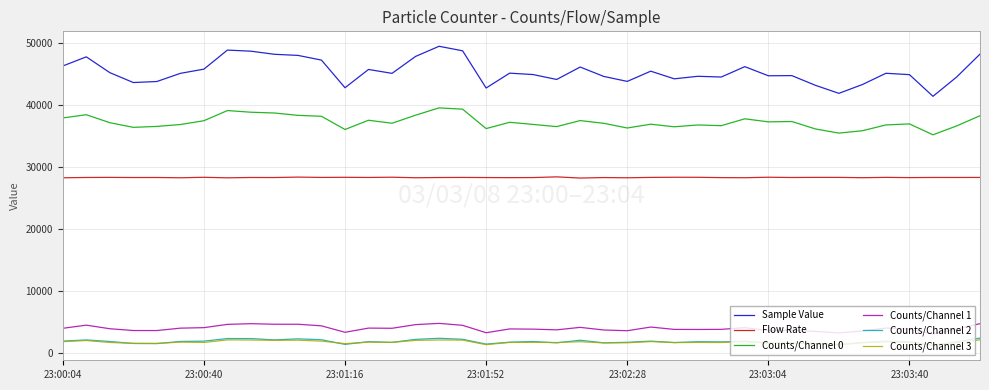

What is the smallest value displayed?

1234